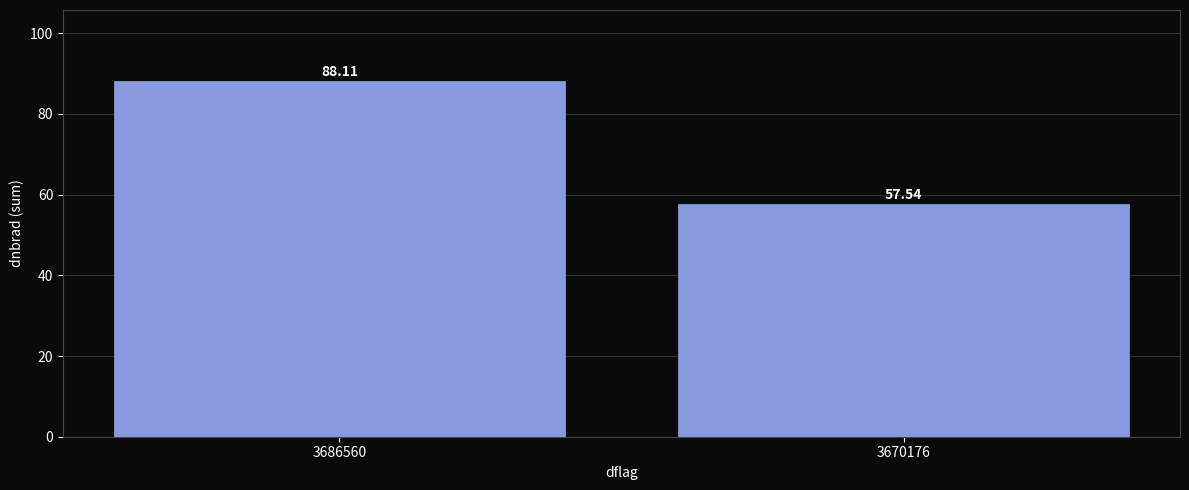

How many bars are there in total?

2